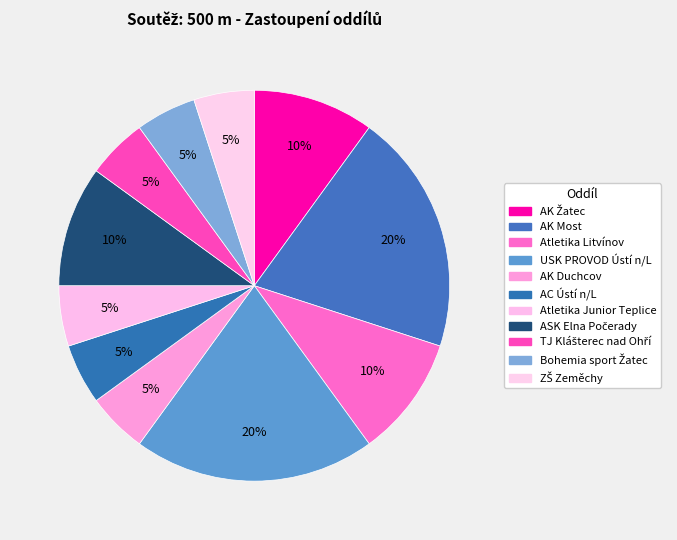

Is there any slice that represents more than half of the pie?

No